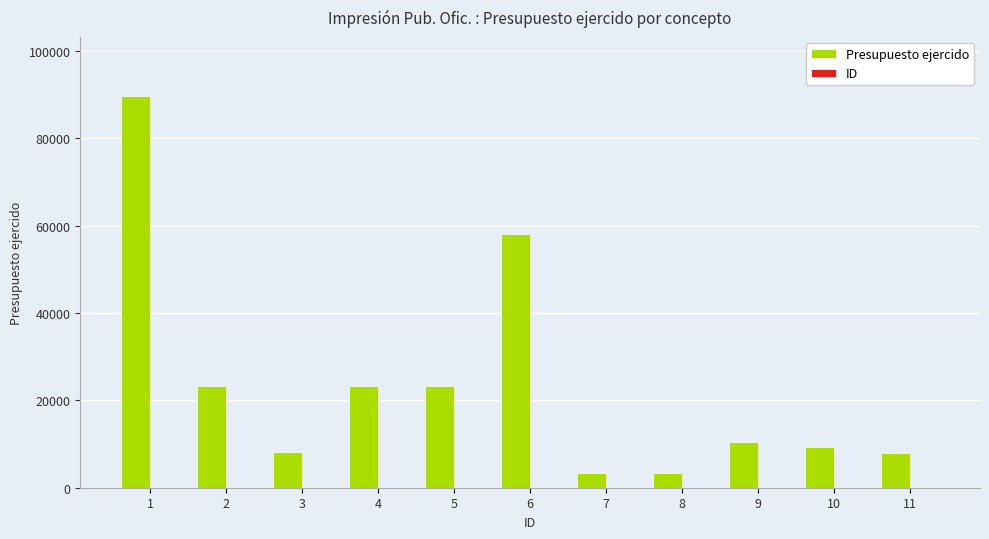

At which category is the sum across all series the highest?

1